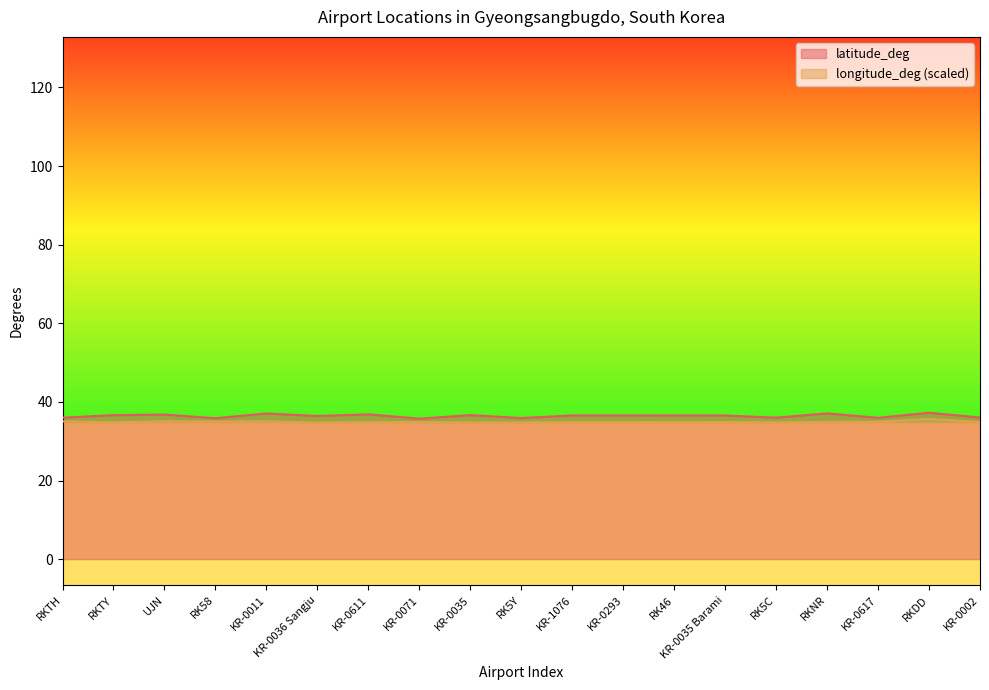

Rank the series at KR-0011 from lowest to highest value.

longitude_deg (scaled), latitude_deg